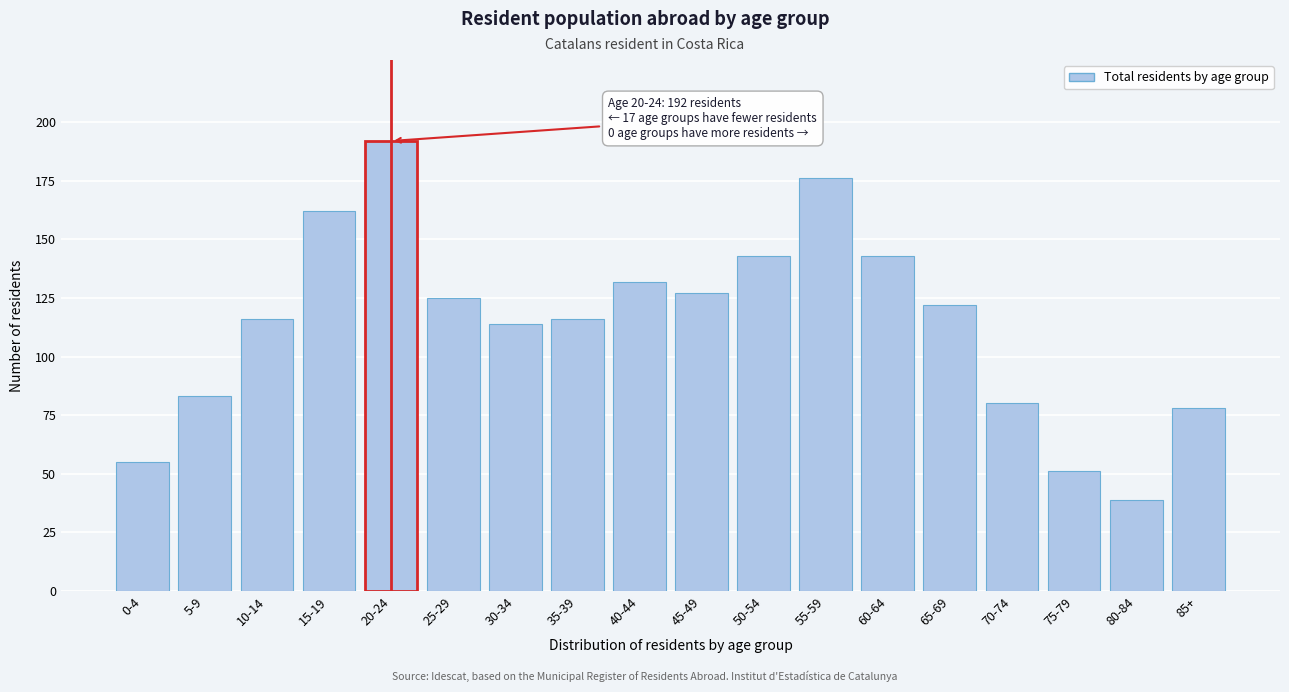

Reading left to right, list all the values displayed in this chart.

55	83	116	162	192	125	114	116	132	127	143	176	143	122	80	51	39	78